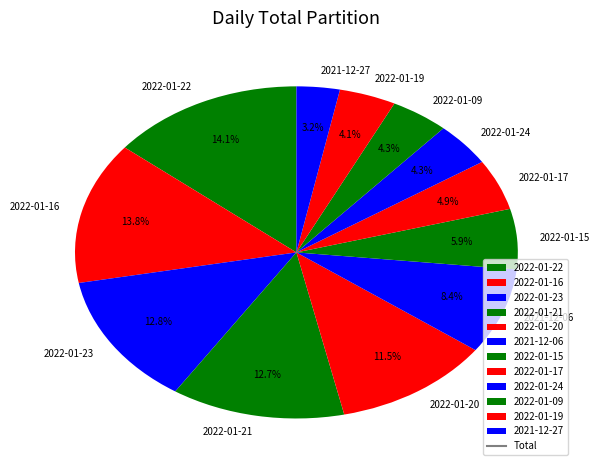

What is the ratio of the value at 2021-12-06 to the value at 2022-01-16?

0.6